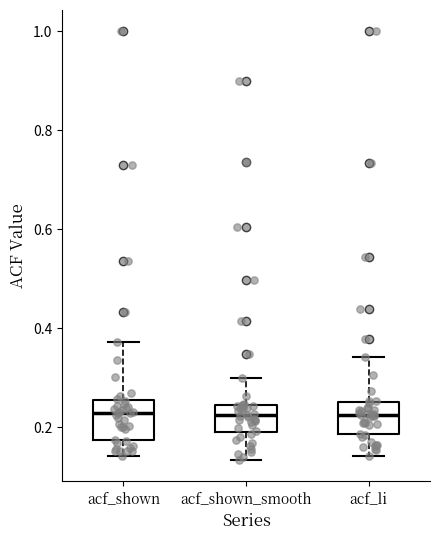

Reading left to right, read every box against the y-axis: the position of its median line, the range the box covers, and the ends of its whiskers. The values are not printed on the chart, so give them approximately, as read against the axis.

acf_shown: median 0.22, box 0.18 to 0.26, whiskers 0.14 to 0.38
acf_shown_smooth: median 0.22, box 0.20 to 0.24, whiskers 0.14 to 0.30
acf_li: median 0.22, box 0.18 to 0.26, whiskers 0.14 to 0.34